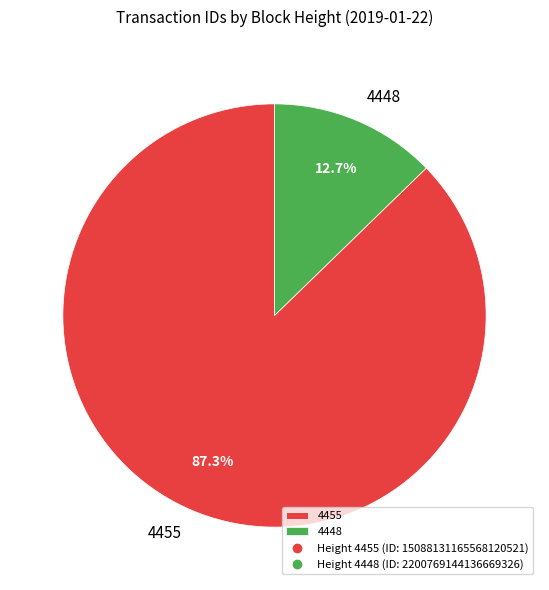

To the nearest percent, what is the combined percentage of 4448 and 4455?

100%